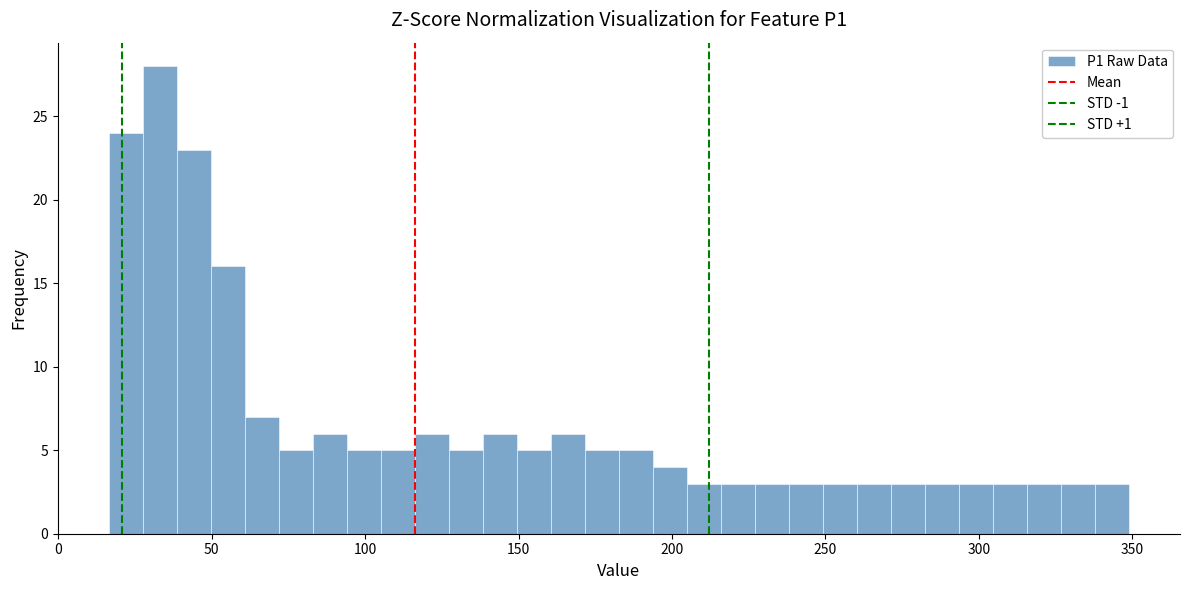

Around what value on the x-axis is the tallest bar? Give the approximate position of its centre, as read against the axis.

35